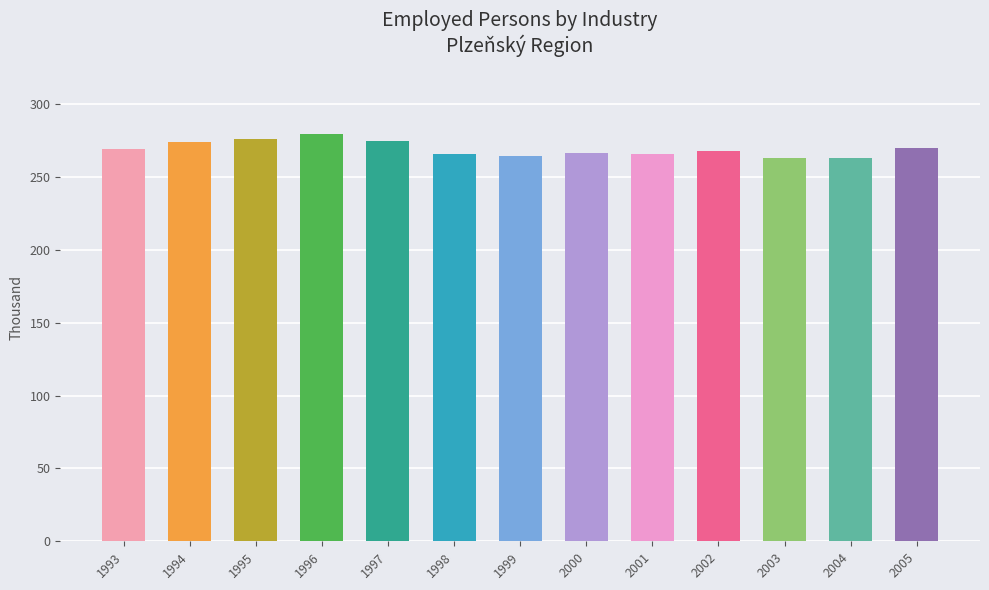

What is the average value?

269.2